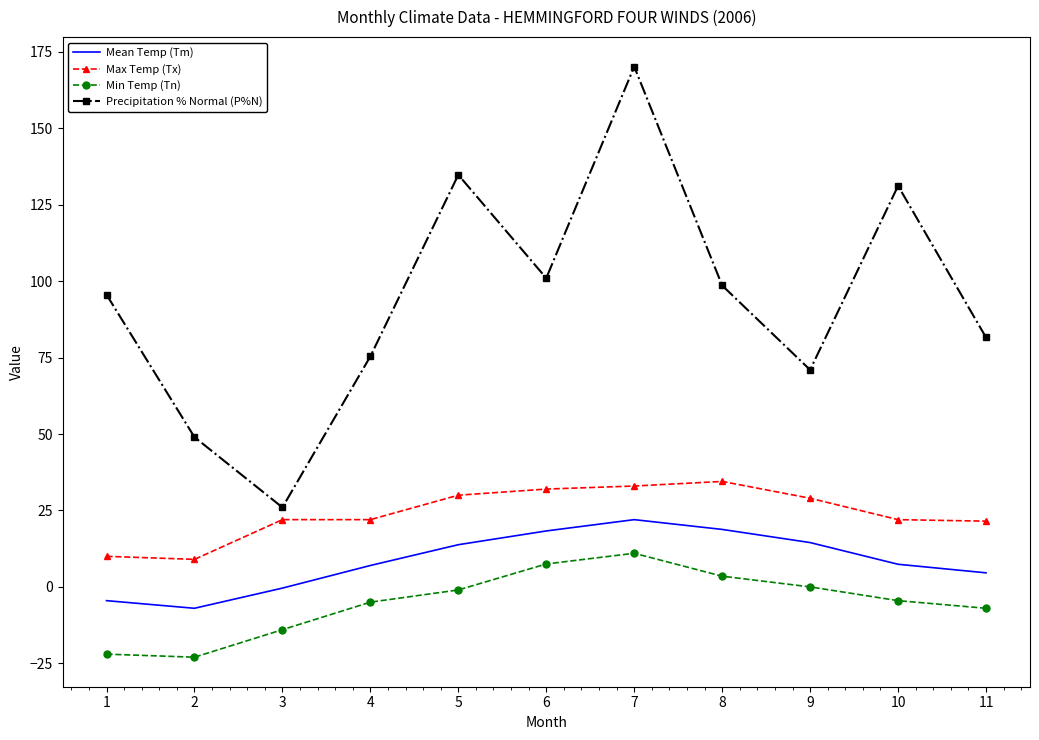

The Precipitation % Normal (P%N) series shows 131.2 at 10. True or false?

True